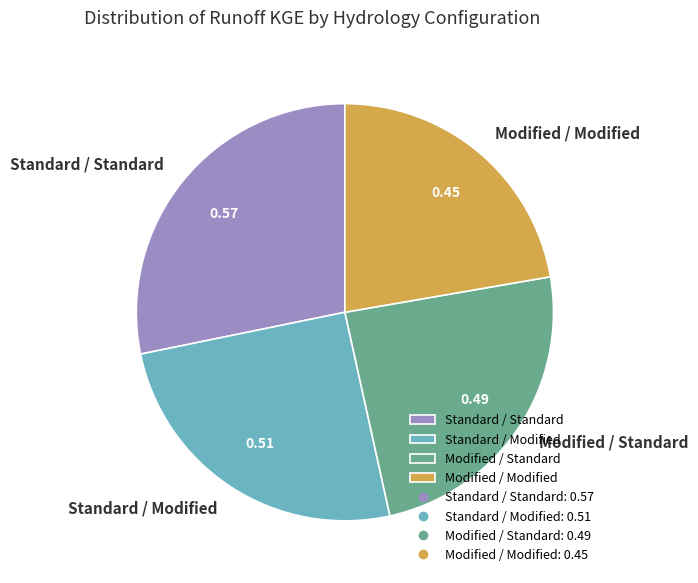

Rank the categories by value from lowest to highest.

Modified / Modified, Modified / Standard, Standard / Modified, Standard / Standard